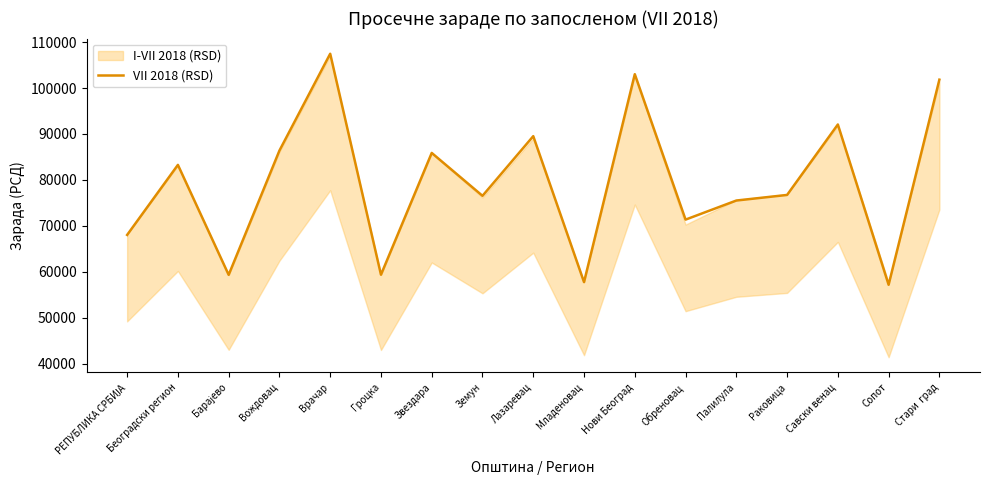

What is the label of the 15th point from the right?

Барајево